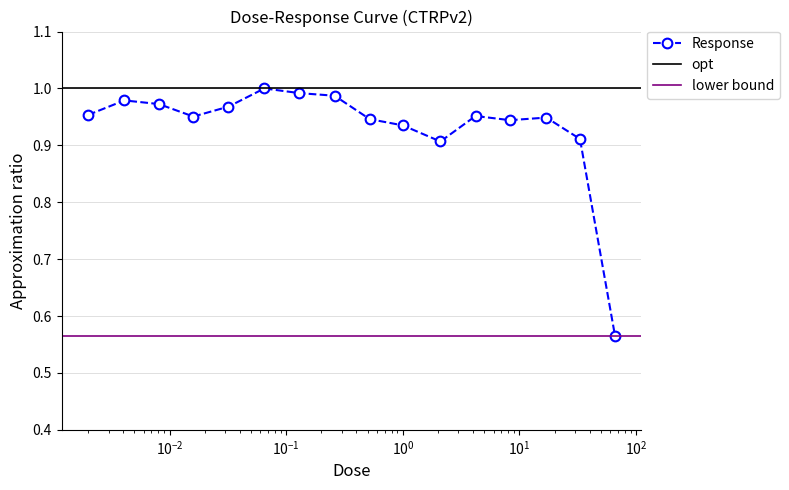

Reading right to left, what are all the values shown in this chart?

0.6	0.9	0.9	0.9	1.0	0.9	0.9	0.9	1.0	1.0	1.0	1.0	1.0	1.0	1.0	1.0